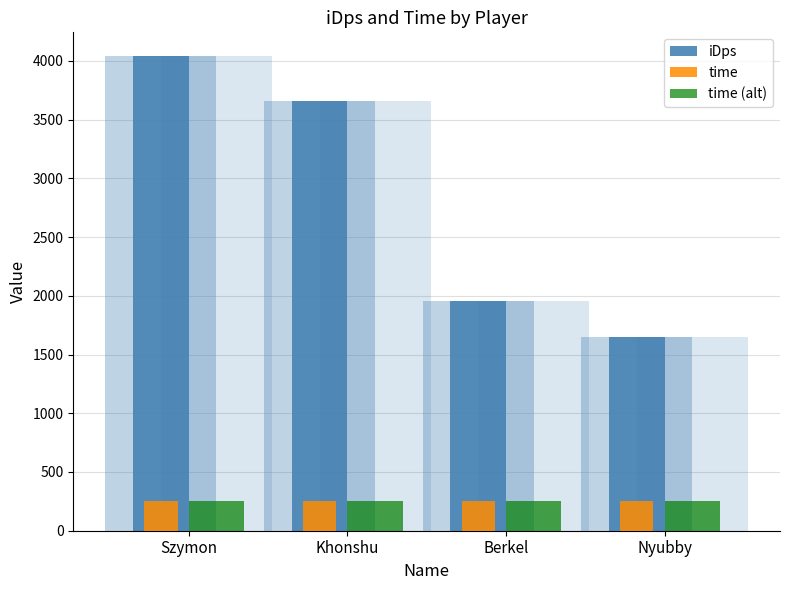

Rank the series at Khonshu from lowest to highest value.

time, time (alt), iDps